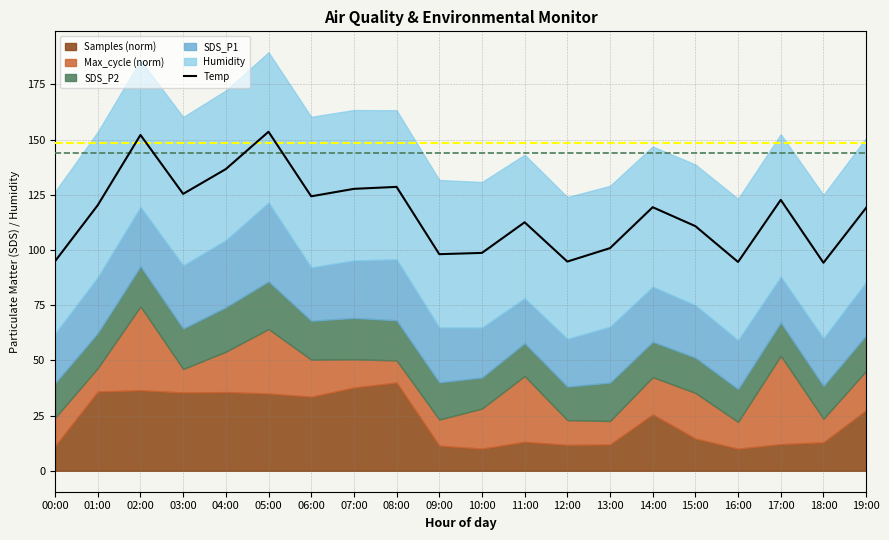

What is the label of the 19th point from the left?

18:00